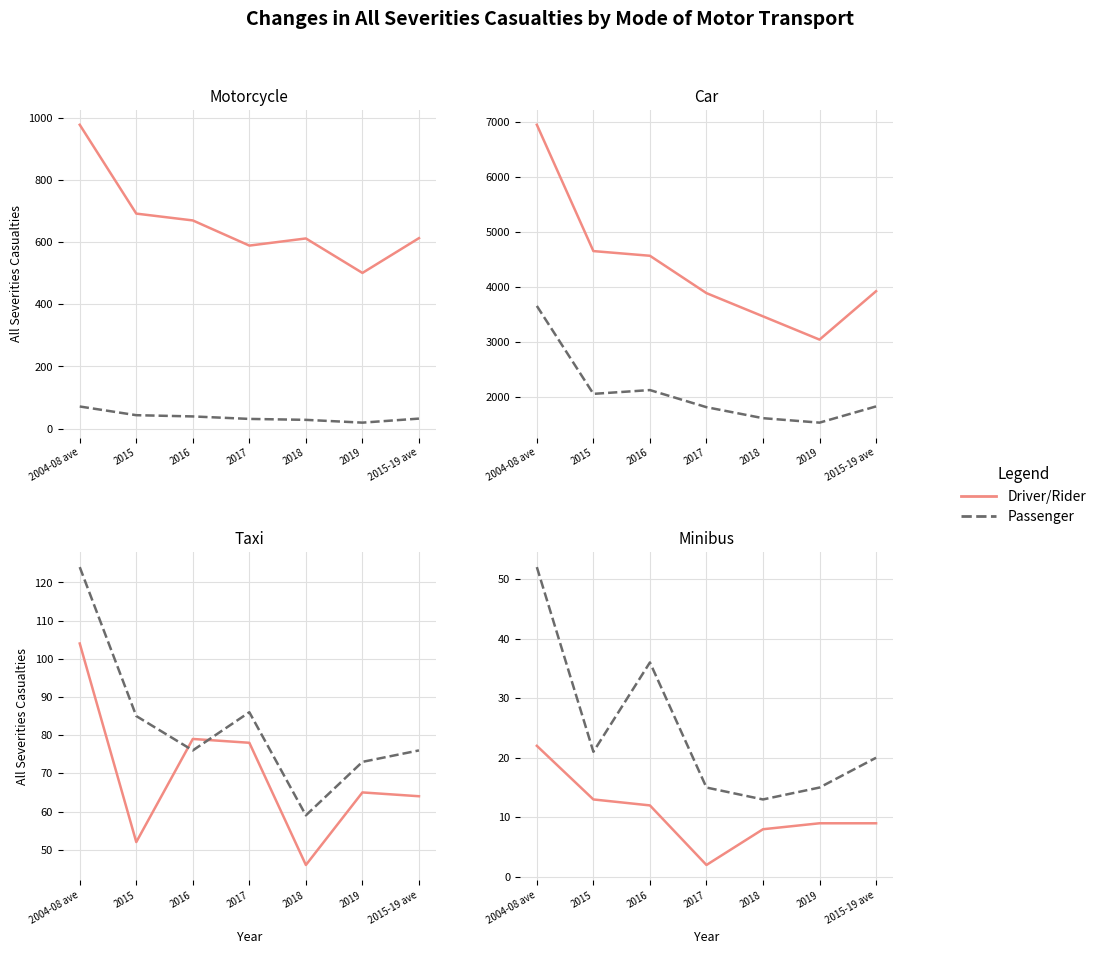

The value of Driver/Rider at 2015 is 13. True or false?

True